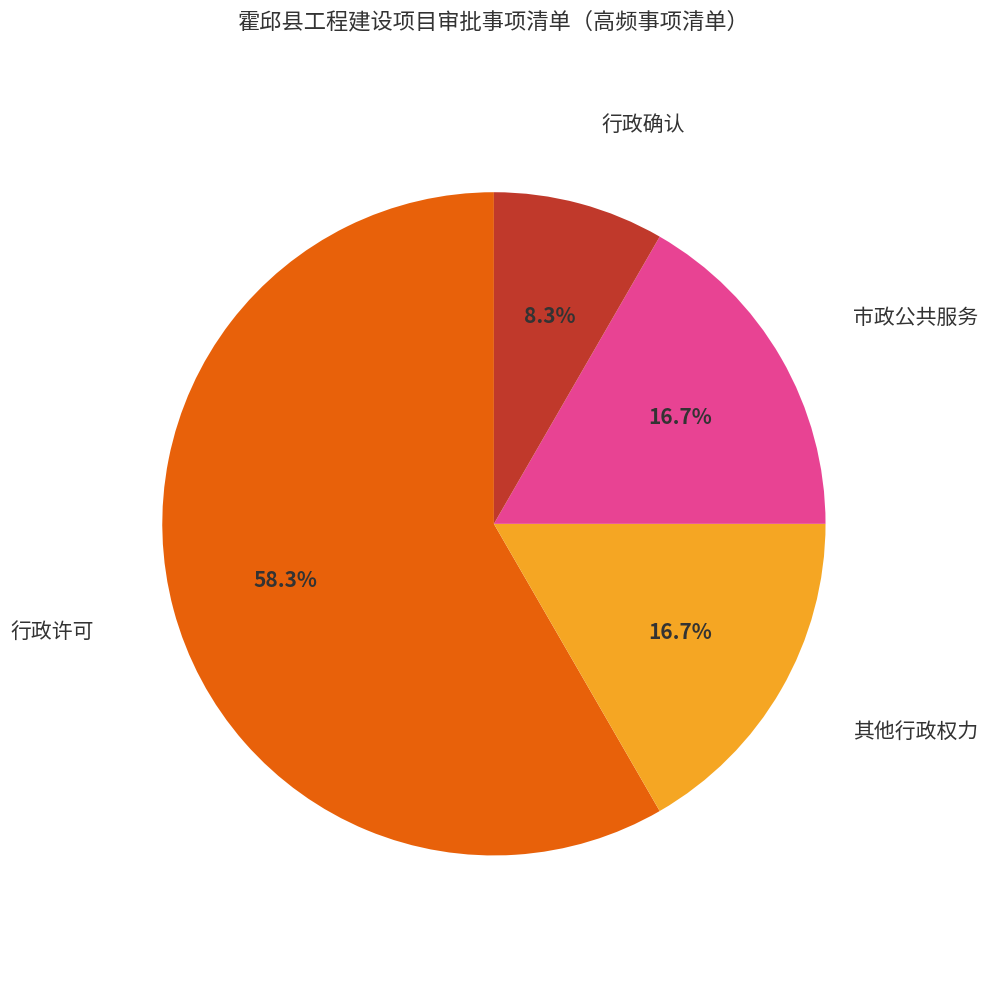

How many segments does this pie chart have?

4